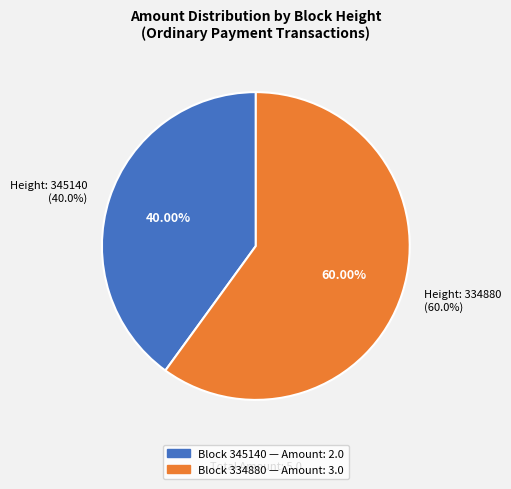

Which slice is the smallest?

345140